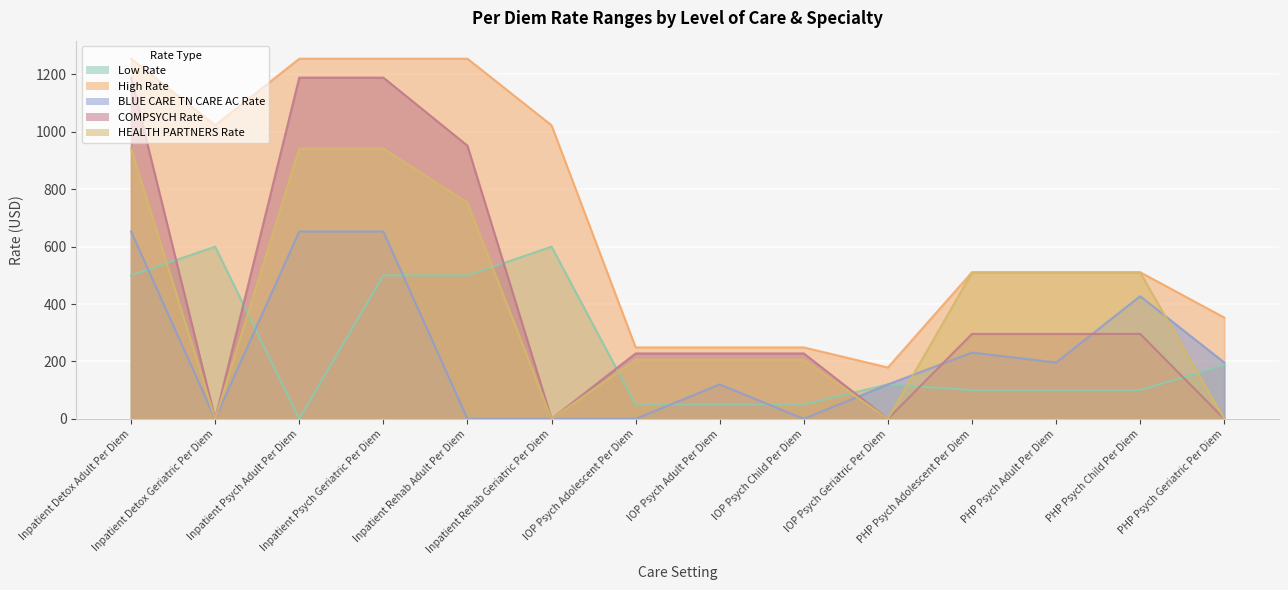

Which series has the largest range (max minus min)?

COMPSYCH Rate